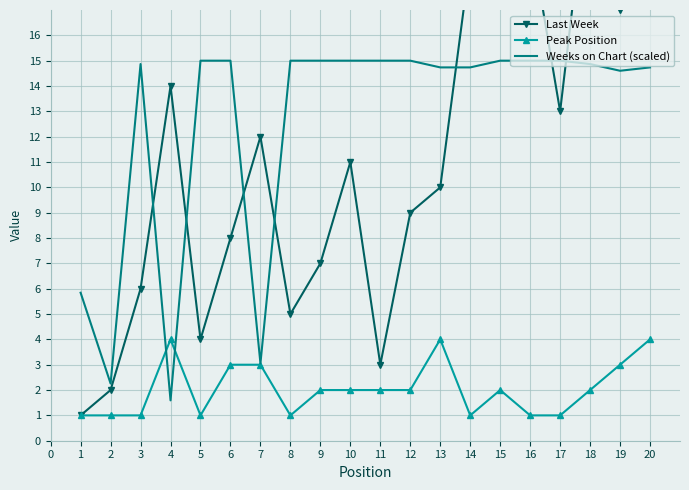

True or false: Weeks on Chart (scaled) and Last Week cross at least once.

True